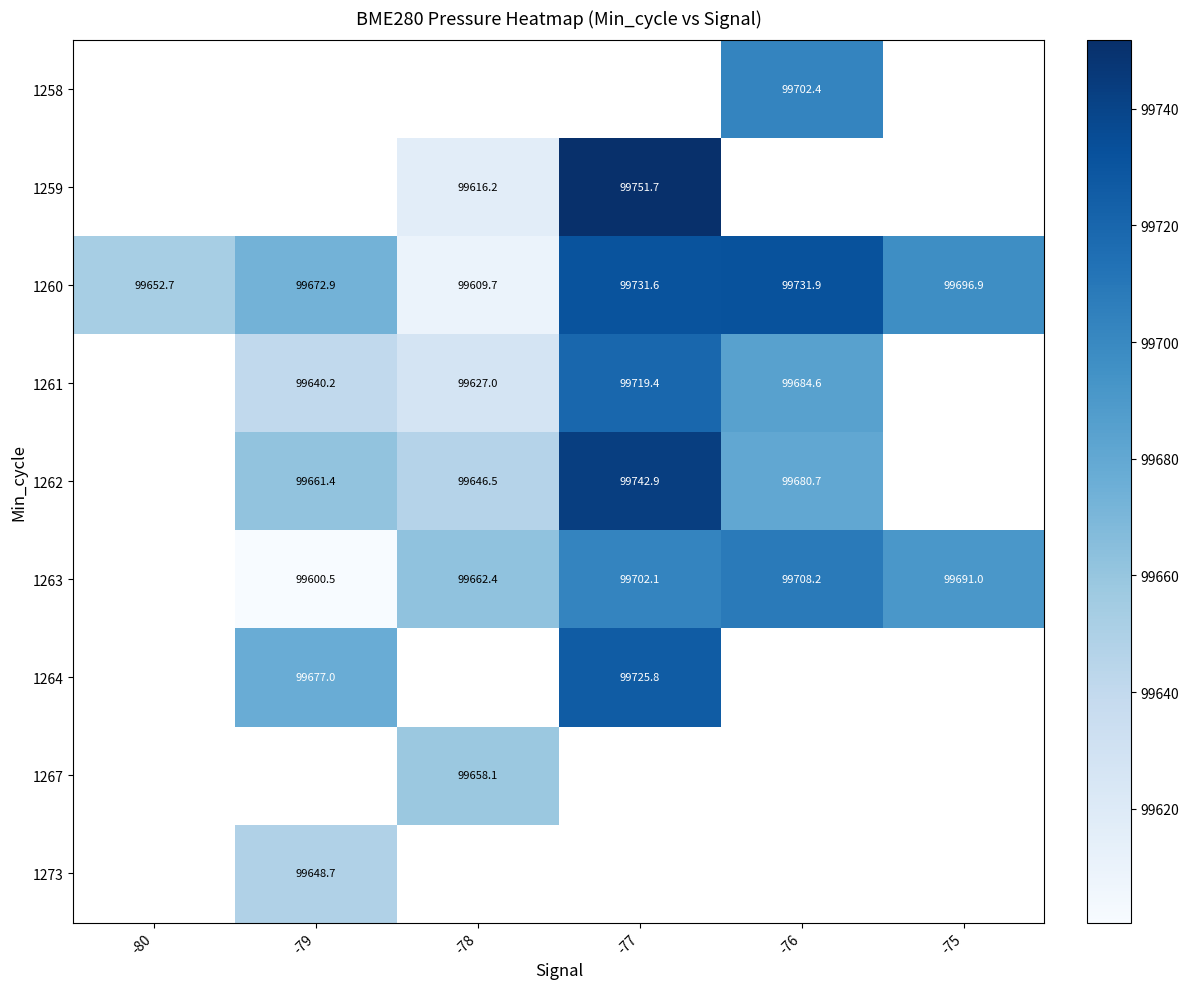

Which category has the highest value across all series?

-77